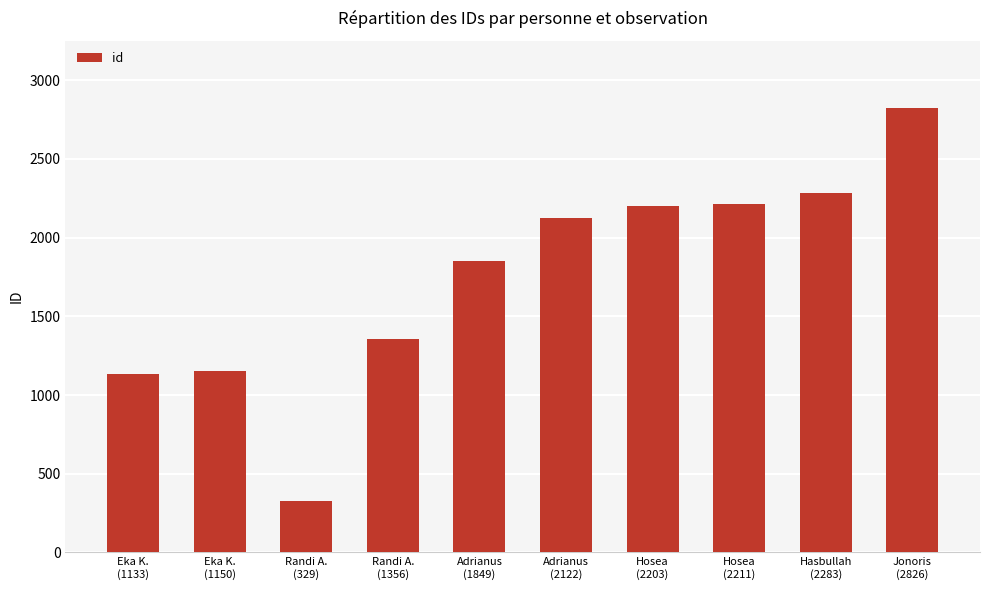

What is the minimum value shown in the chart?

329